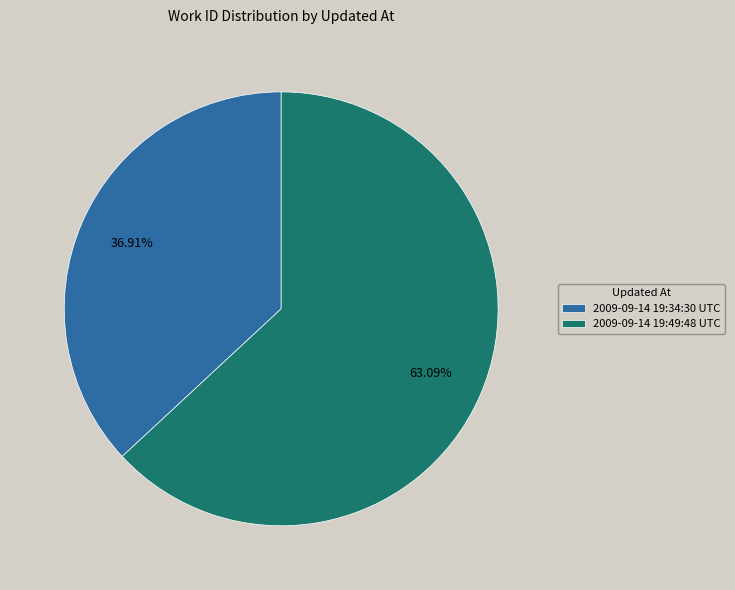

The 2009-09-14 19:49:48 UTC slice represents 53% of the pie. True or false?

False